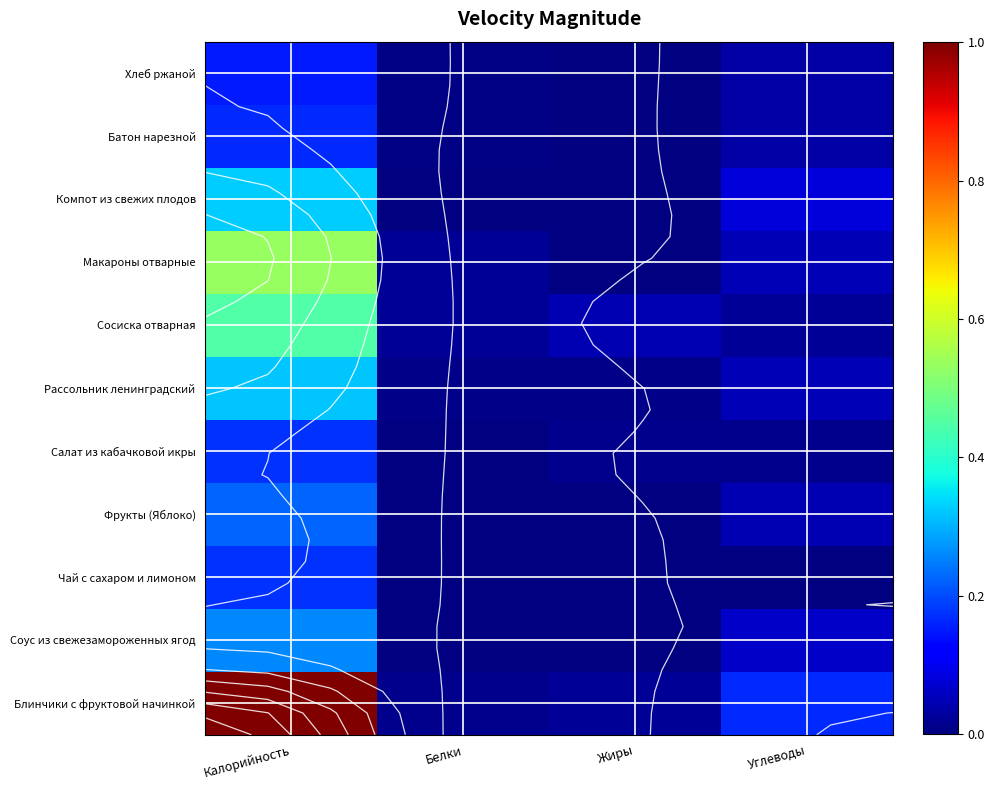

At which category is the sum across all series the highest?

Калорийность